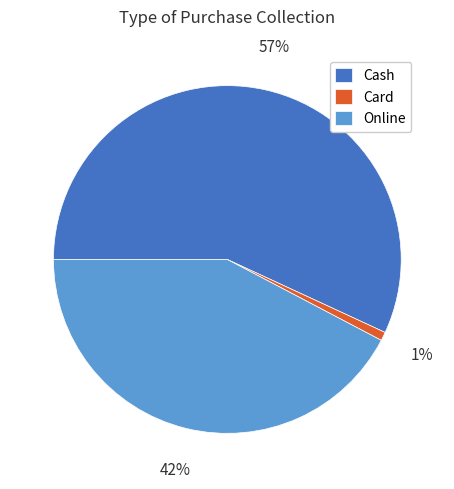

Do Cash and Online together represent more than half of the pie?

Yes